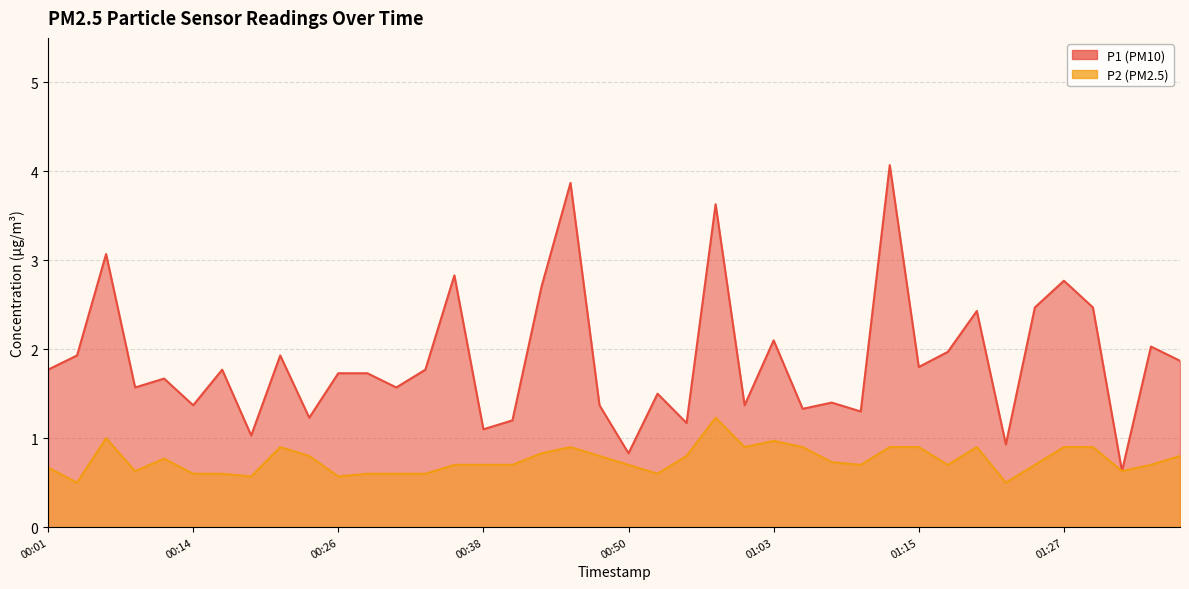

Reading right to left, list all the values displayed in this chart.

P1: 01:37=1.9	01:35=2.0	01:32=0.6	01:30=2.5	01:27=2.8	01:25=2.5	01:22=0.9	01:20=2.4	01:17=2.0	01:15=1.8	01:12=4.1	01:10=1.3	01:08=1.4	01:05=1.3	01:03=2.1	01:00=1.4	00:58=3.6	00:55=1.2	00:53=1.5	00:50=0.8	00:48=1.4	00:46=3.9	00:43=2.7	00:41=1.2	00:38=1.1	00:36=2.8	00:33=1.8	00:31=1.6	00:28=1.7	00:26=1.7	00:23=1.2	00:21=1.9	00:19=1.0	00:16=1.8	00:14=1.4	00:11=1.7	00:09=1.6	00:06=3.1	00:04=1.9	00:01=1.8
P2: 01:37=0.8	01:35=0.7	01:32=0.6	01:30=0.9	01:27=0.9	01:25=0.7	01:22=0.5	01:20=0.9	01:17=0.7	01:15=0.9	01:12=0.9	01:10=0.7	01:08=0.7	01:05=0.9	01:03=1.0	01:00=0.9	00:58=1.2	00:55=0.8	00:53=0.6	00:50=0.7	00:48=0.8	00:46=0.9	00:43=0.8	00:41=0.7	00:38=0.7	00:36=0.7	00:33=0.6	00:31=0.6	00:28=0.6	00:26=0.6	00:23=0.8	00:21=0.9	00:19=0.6	00:16=0.6	00:14=0.6	00:11=0.8	00:09=0.6	00:06=1.0	00:04=0.5	00:01=0.7